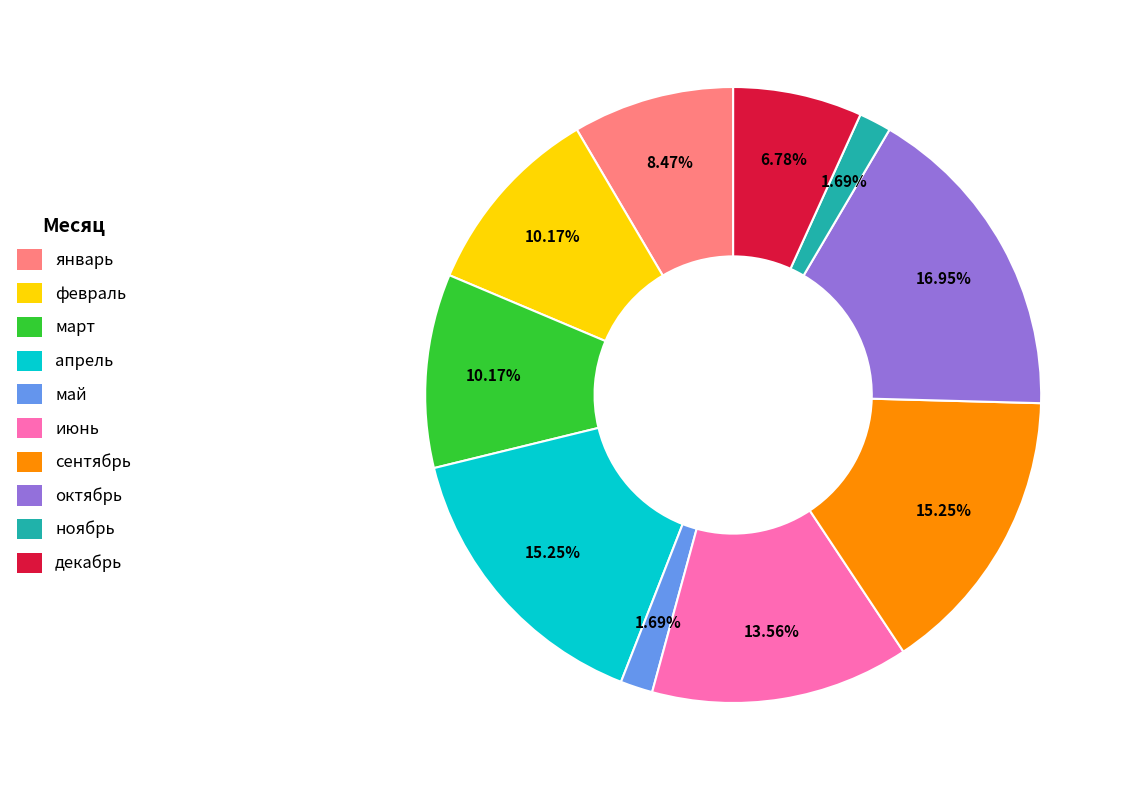

The январь slice represents 1% of the pie. True or false?

False